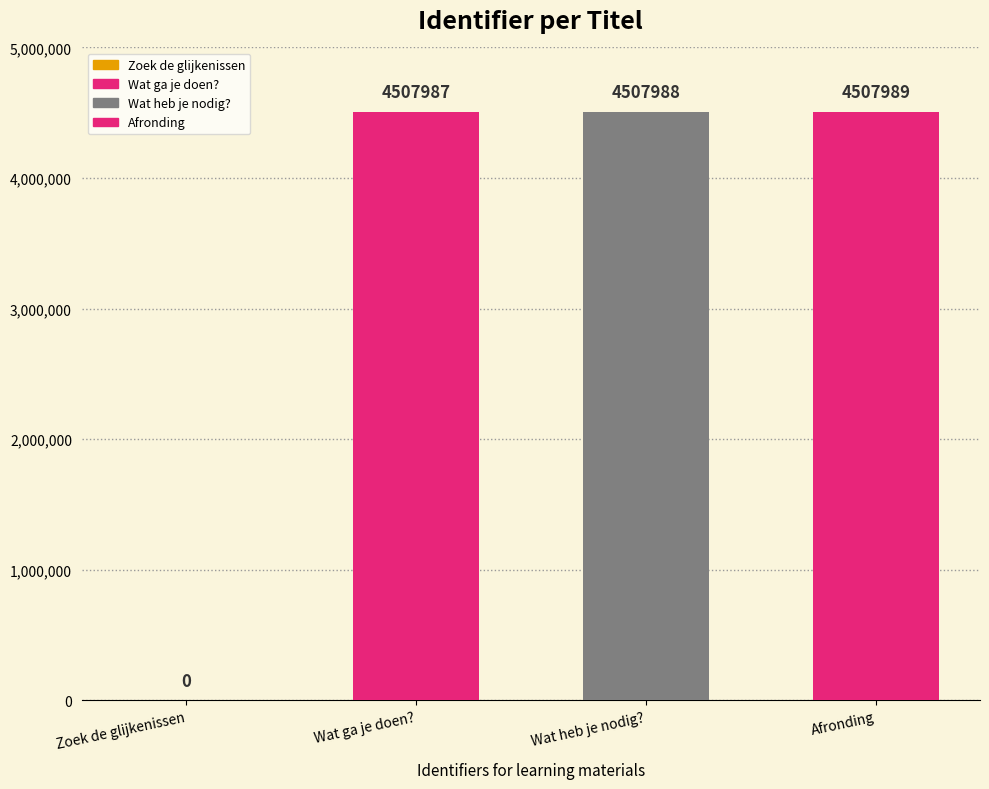

What is the average value?

3380991